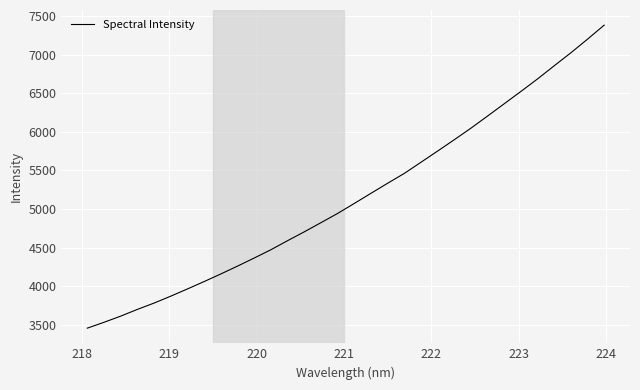

What is the sum of all values?

164890.3